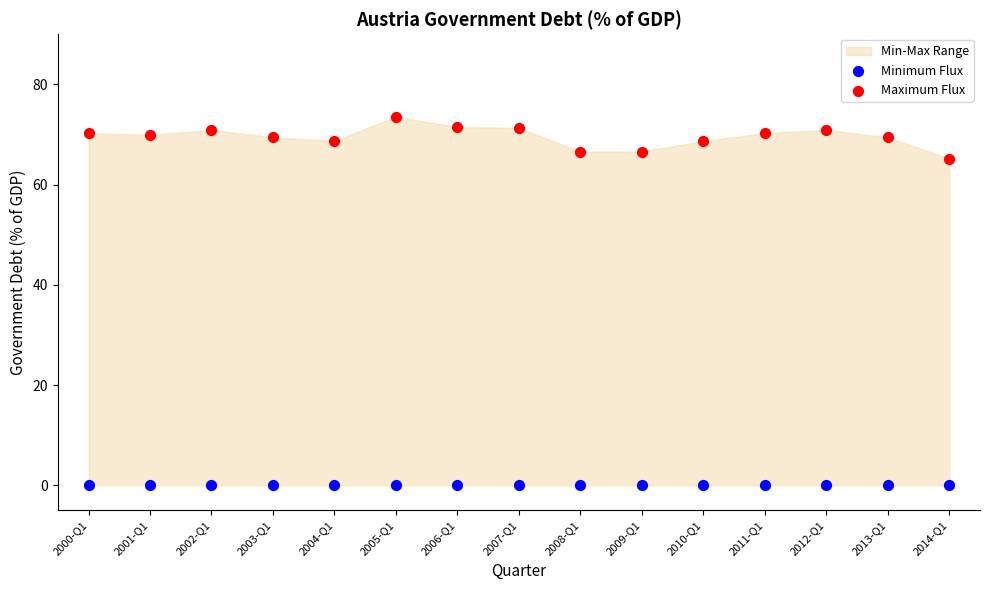

Which series contains the lowest Y value?

Minimum Flux